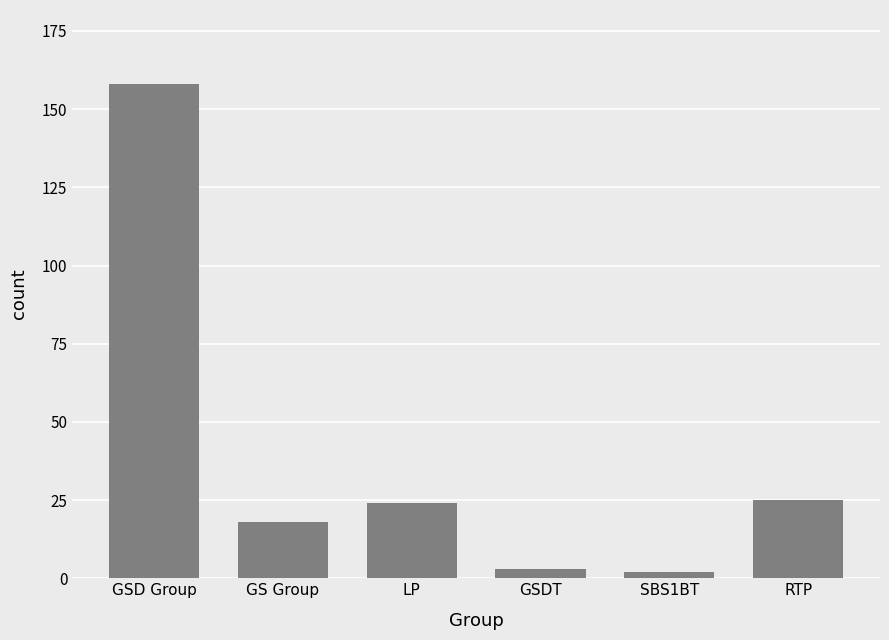

At which label does the data first exceed 24?

GSD Group